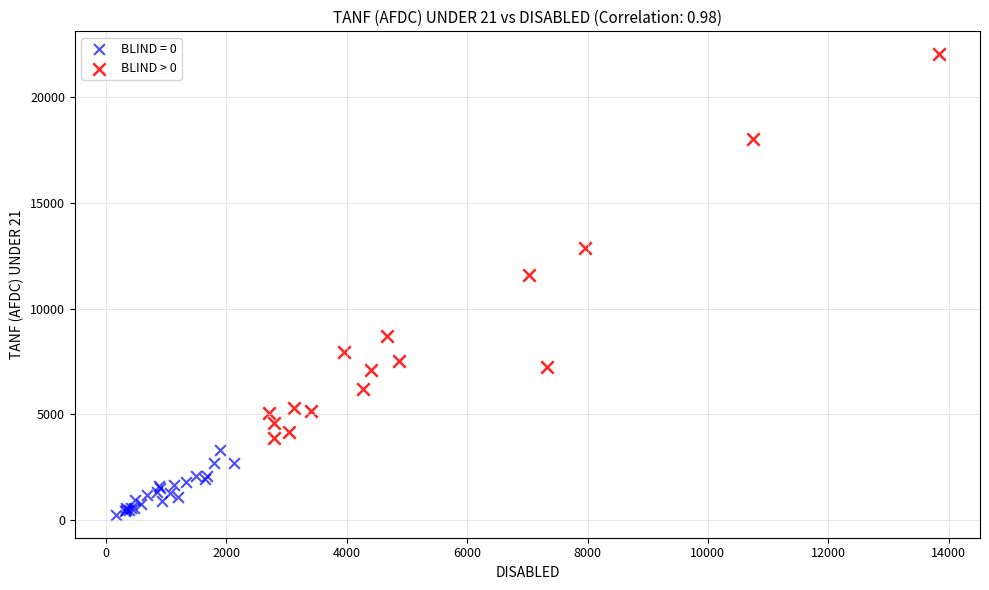

Which series contains the lowest Y value?

BLIND = 0